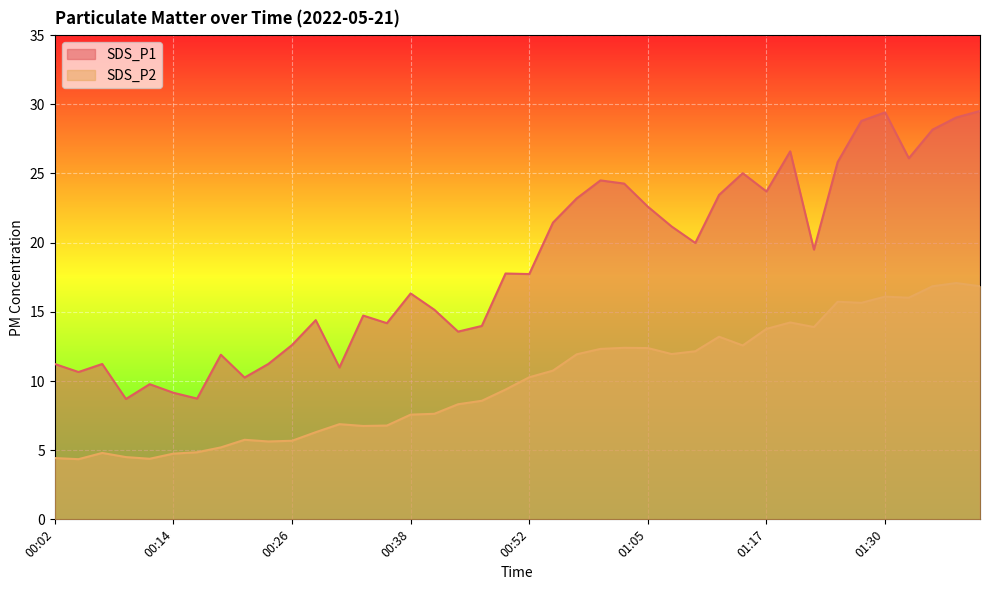

List the series in order of their overall mean, highest first.

SDS_P1, SDS_P2